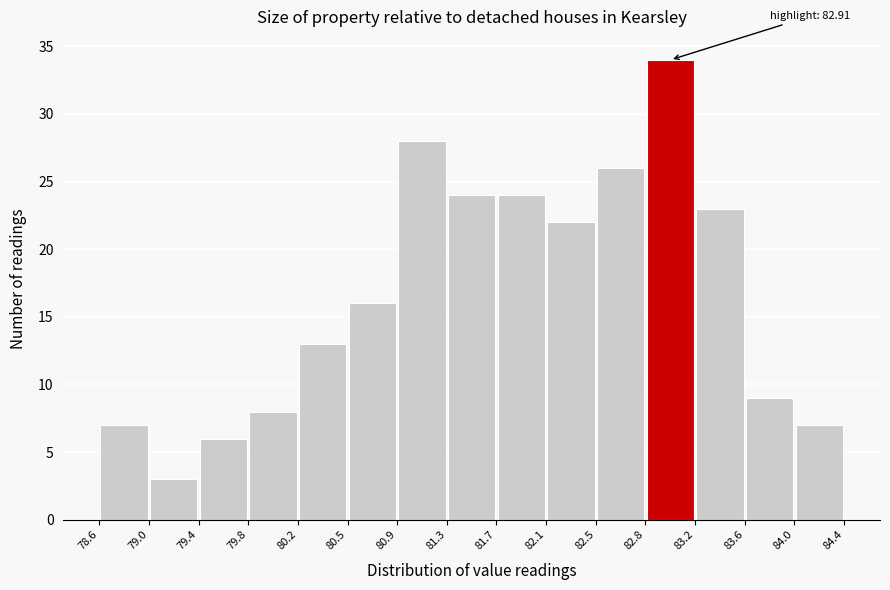

Over which range of the x-axis is the bar tallest?

82.8 to 83.2